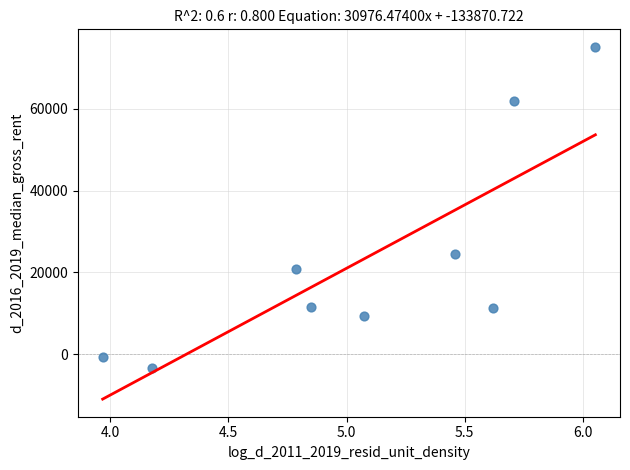

What is the range of Y values (max minus min)?

78252